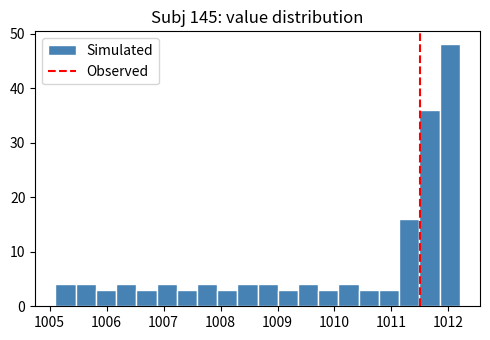

Read against the x-axis, roughly where is the centre of the tallest bar?

1012.0